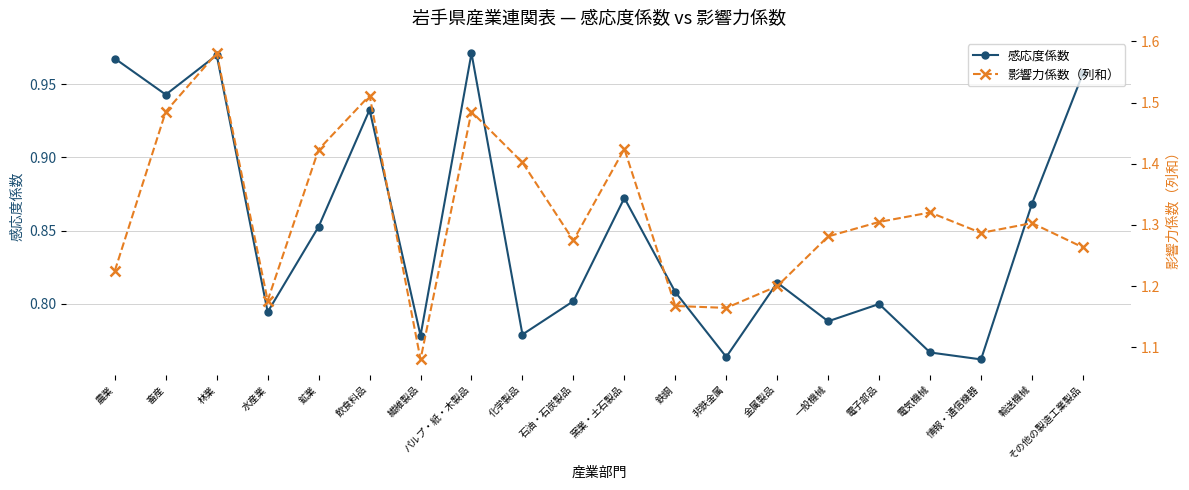

True or false: 感応度係数 and 影響力係数（列和） intersect in this chart.

False